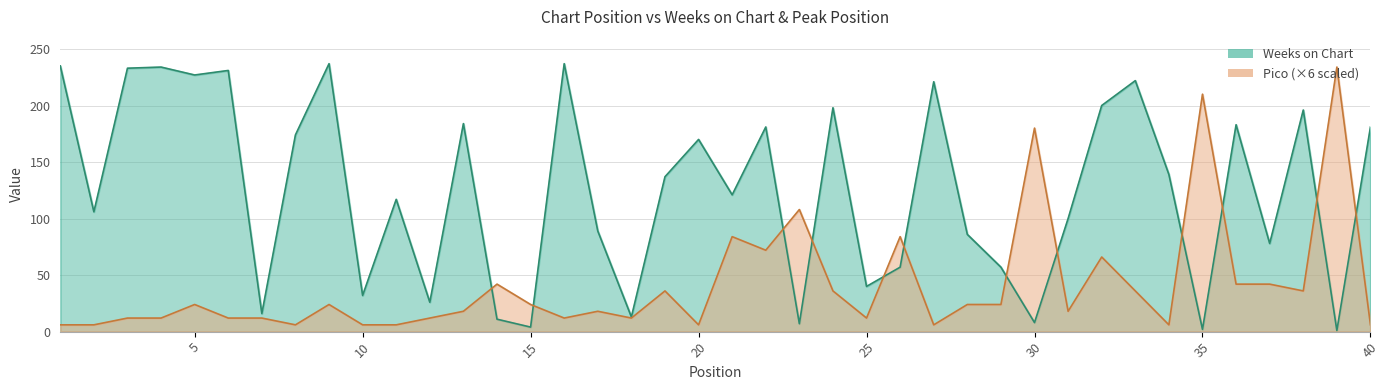

How many times do Weeks on Chart and Pico cross each other?

12